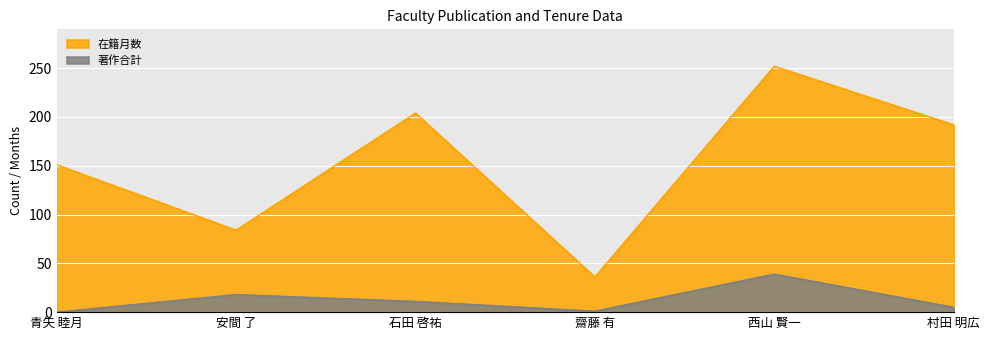

Where is 在籍月数 nearest to the value 144?

青矢 睦月